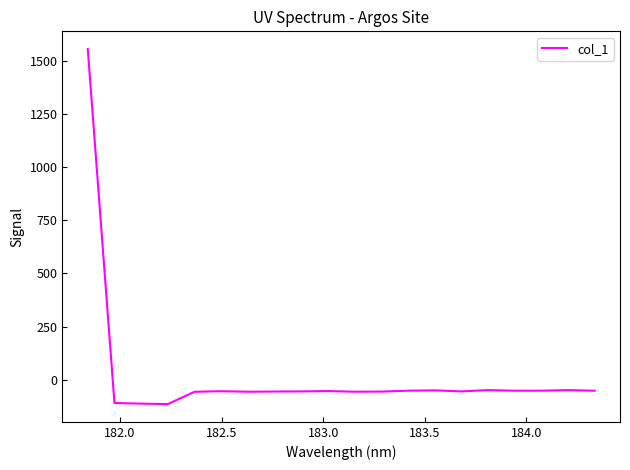

What is the greatest value displayed?

1556.2